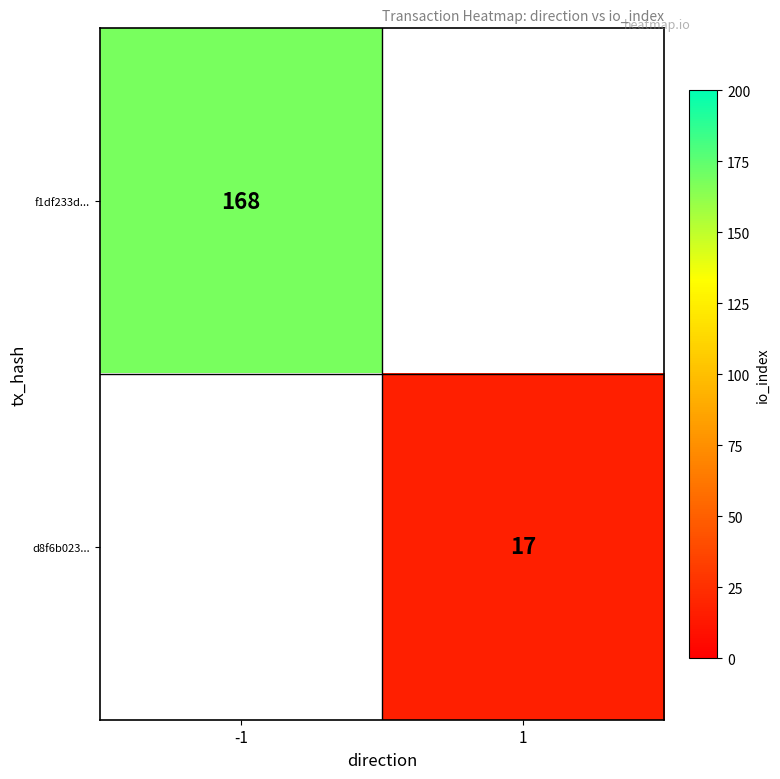

True or false: d8f6b023... has a value of 25 at 1.

False